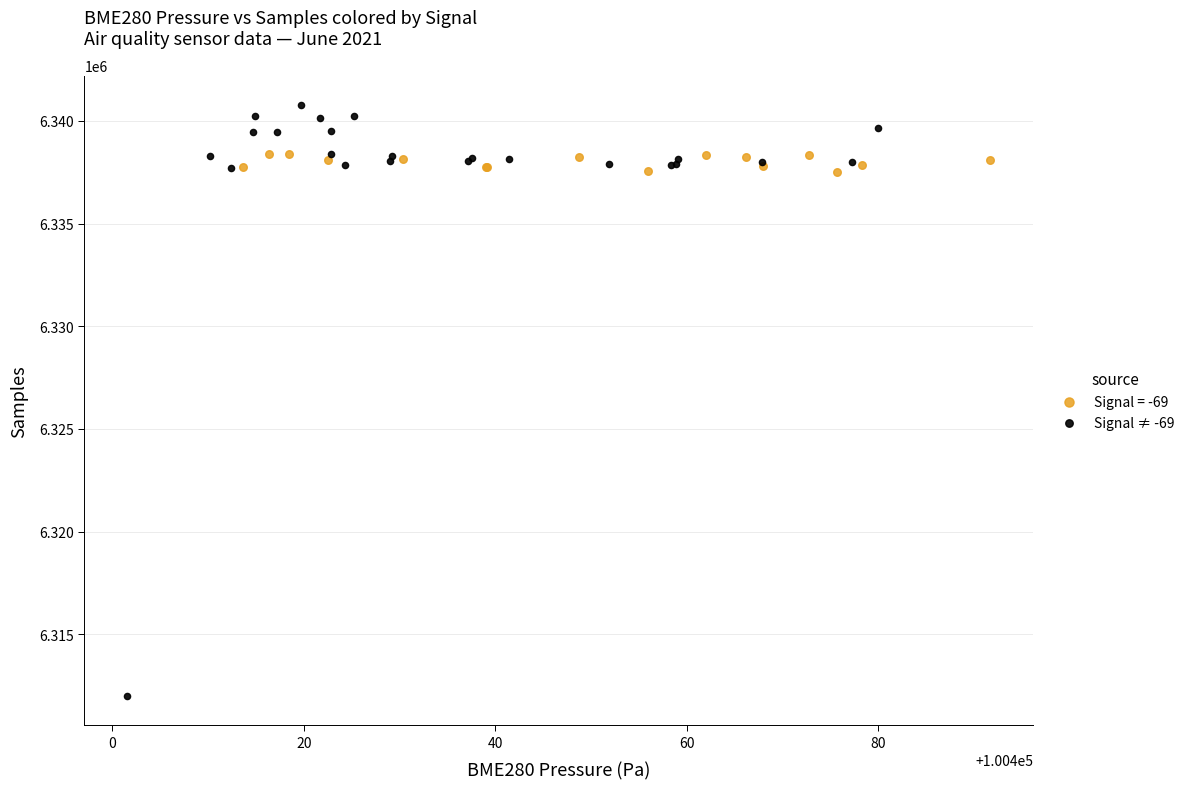

Which series reaches the maximum Y coordinate?

Signal ≠ -69